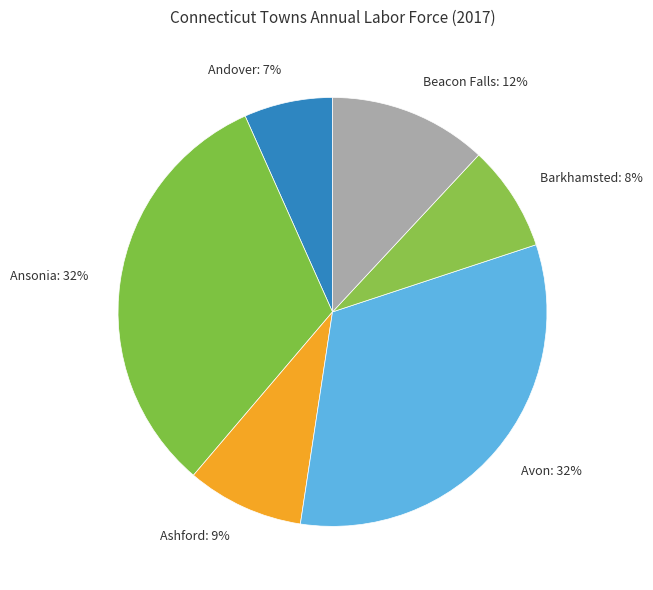

To the nearest percent, what is the difference between the Beacon Falls: 12% and Ashford: 9% slice percentages?

3%